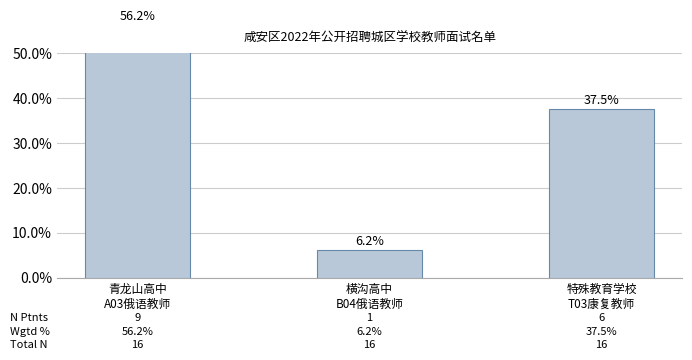

True or false: the data shows 0.4 at 特殊教育学校
T03康复教师.

True